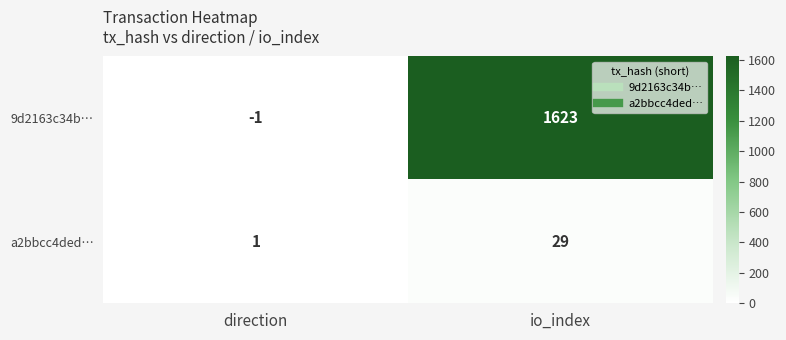

What is the maximum value for 9d2163c34b…?

1623